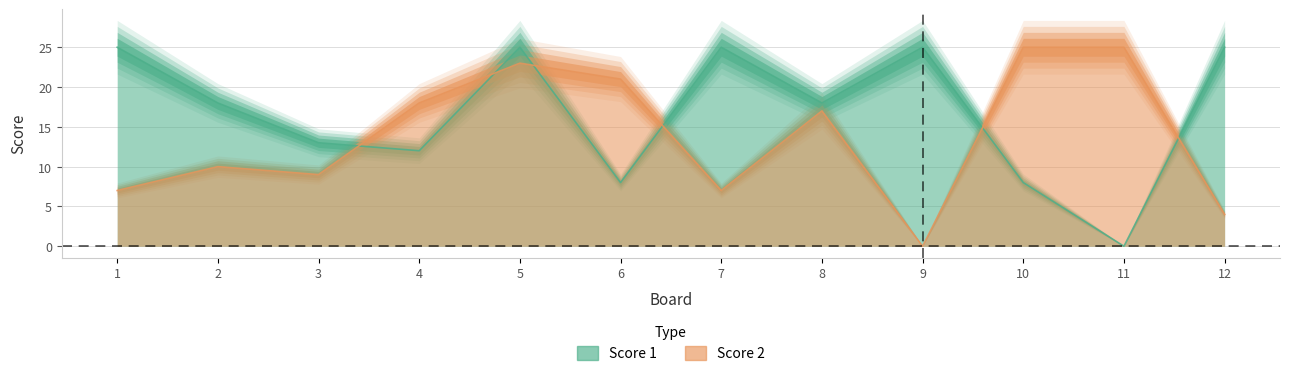

Which label corresponds to the smallest value in the chart?

11